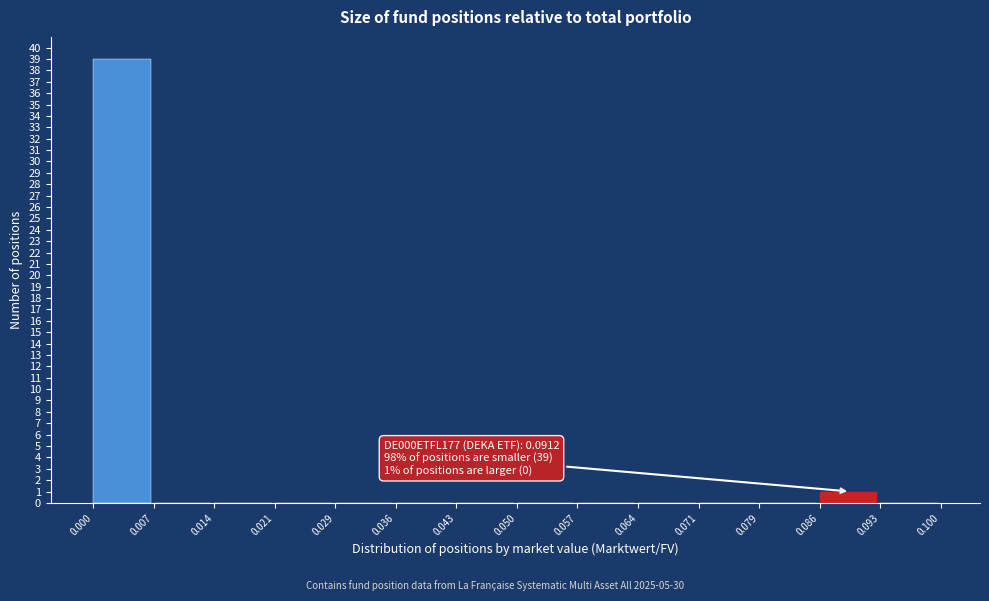

Over which range of the x-axis is the bar tallest?

0.000 to 0.007